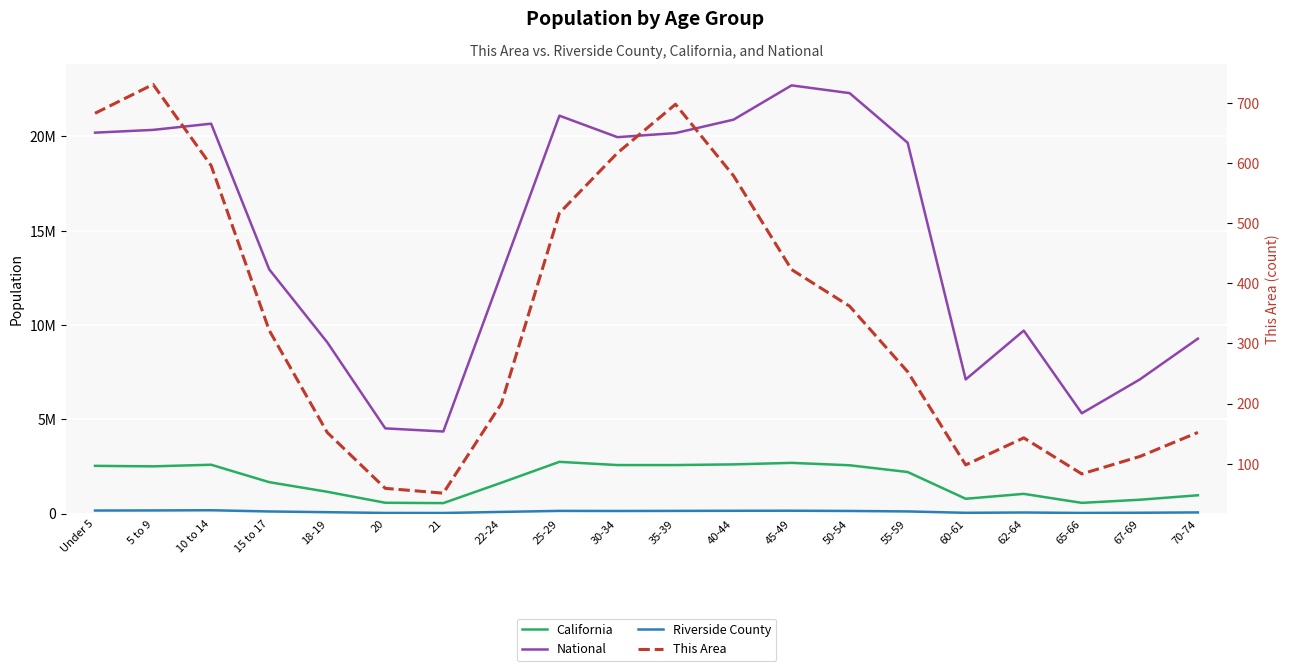

How many lines are shown in the chart?

4